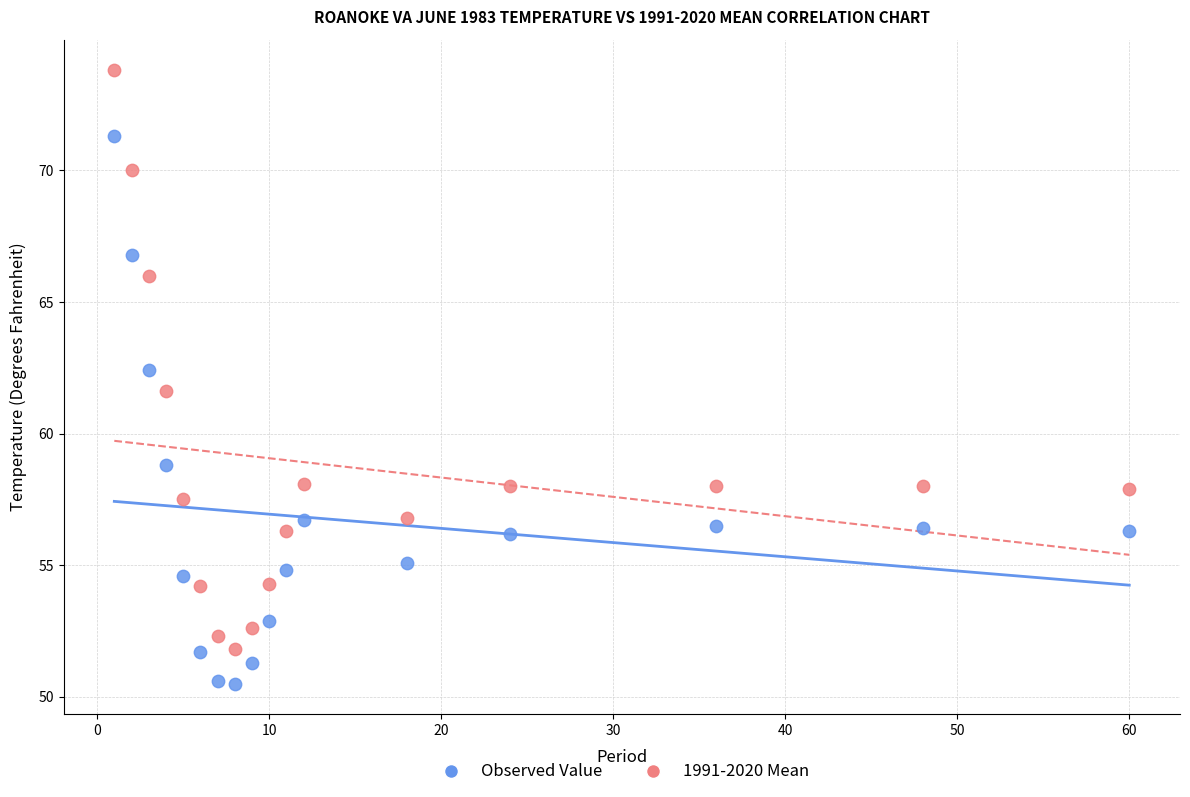

What are all the series names shown in the legend?

Observed Value, 1991-2020 Mean